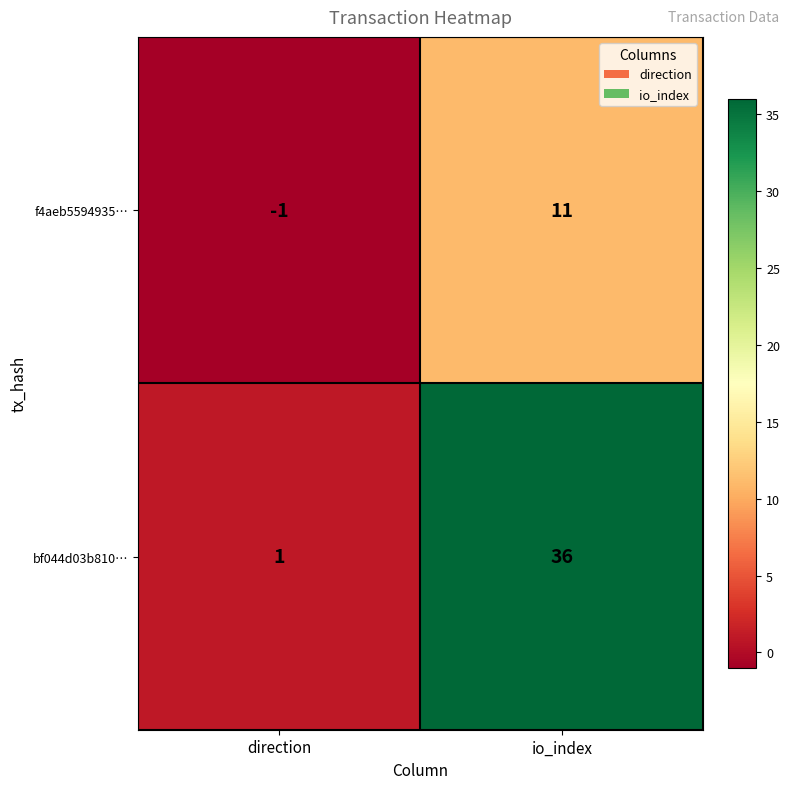

Rank the series by their average value, from highest to lowest.

bf044d03b810…, f4aeb5594935…